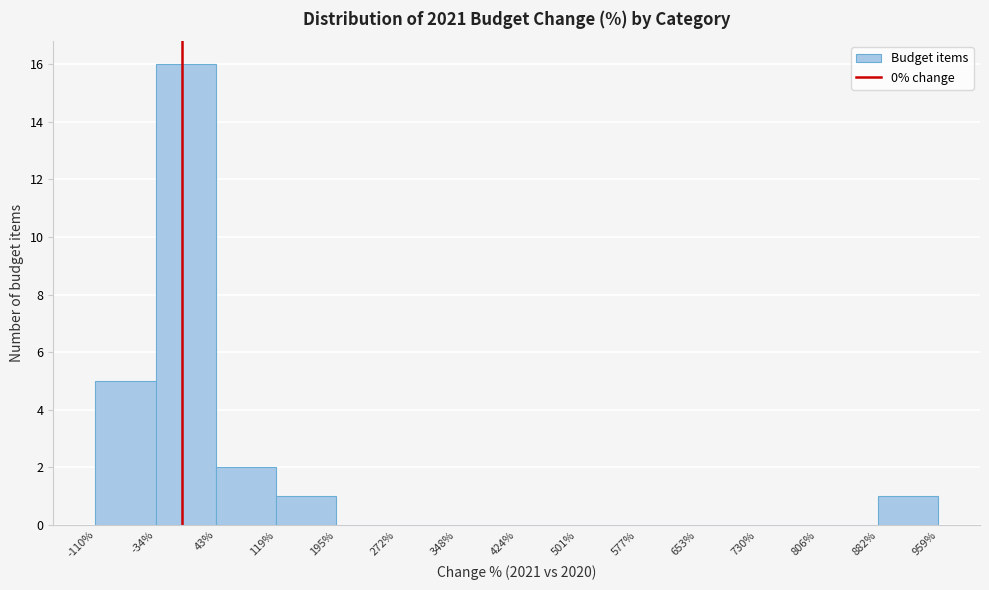

Reading left to right, list every bar in this chart as the range it spans on the x-axis followed by its height. The values are not printed on the chart, so give them approximately, as read against the axis.

-110% to -34%: 5
-34% to 43%: 16
43% to 119%: 2
119% to 195%: 1
195% to 272%: 0
272% to 348%: 0
348% to 424%: 0
424% to 501%: 0
501% to 577%: 0
577% to 653%: 0
653% to 730%: 0
730% to 806%: 0
806% to 882%: 0
882% to 959%: 1